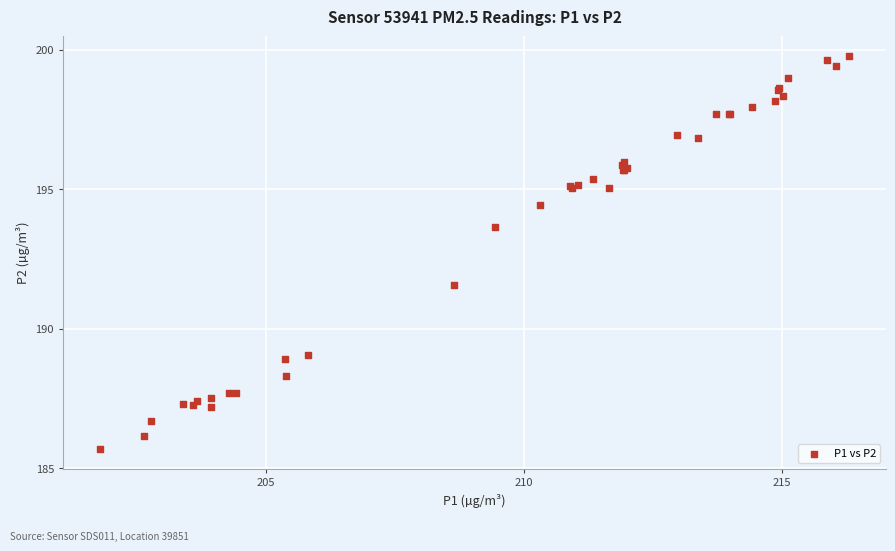

What Y value in the scatter plot is closest to 192?

191.6